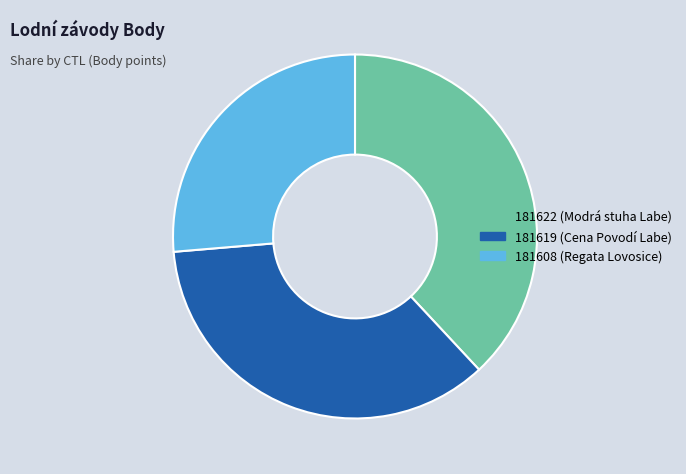

Is 181619 the majority of the pie?

No